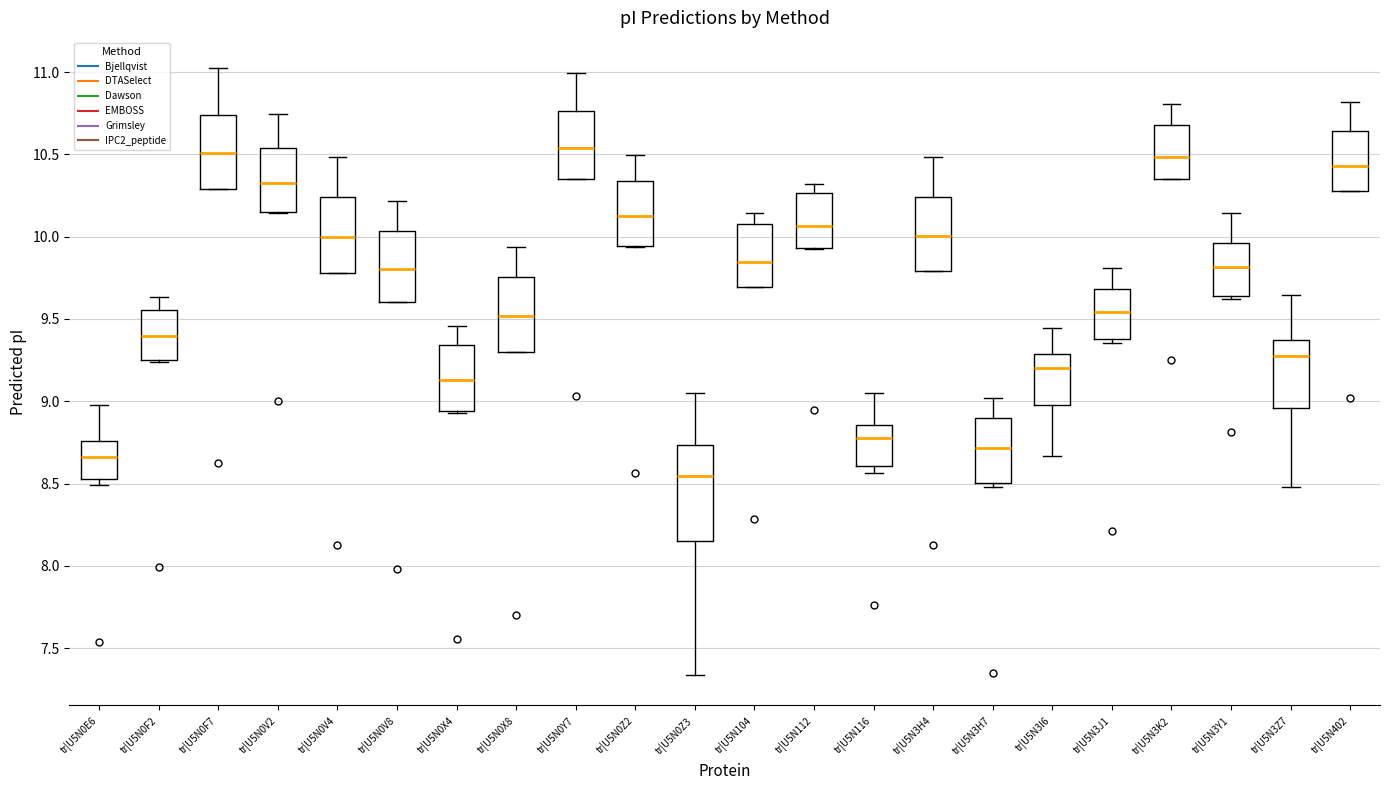

Reading left to right, read every box against the y-axis: the position of its median line, the range the box covers, and the ends of its whiskers. The values are not printed on the chart, so give them approximately, as read against the axis.

tr|U5N0E6: median 8.65, box 8.55 to 8.75, whiskers 8.50 to 9.00
tr|U5N0F2: median 9.40, box 9.25 to 9.55, whiskers 9.25 to 9.65
tr|U5N0F7: median 10.50, box 10.30 to 10.75, whiskers 10.30 to 11.00
tr|U5N0V2: median 10.35, box 10.15 to 10.55, whiskers 10.15 to 10.75
tr|U5N0V4: median 10.00, box 9.80 to 10.25, whiskers 9.80 to 10.50
tr|U5N0V8: median 9.80, box 9.60 to 10.05, whiskers 9.60 to 10.20
tr|U5N0X4: median 9.15, box 8.95 to 9.35, whiskers 8.95 to 9.45
tr|U5N0X8: median 9.50, box 9.30 to 9.75, whiskers 9.30 to 9.95
tr|U5N0Y7: median 10.55, box 10.35 to 10.75, whiskers 10.35 to 11.00
tr|U5N0Z2: median 10.10, box 9.95 to 10.35, whiskers 9.95 to 10.50
tr|U5N0Z3: median 8.55, box 8.15 to 8.75, whiskers 7.35 to 9.05
tr|U5N104: median 9.85, box 9.70 to 10.10, whiskers 9.70 to 10.15
tr|U5N112: median 10.05, box 9.95 to 10.25, whiskers 9.95 to 10.30
tr|U5N116: median 8.80, box 8.60 to 8.85, whiskers 8.55 to 9.05
tr|U5N3H4: median 10.00, box 9.80 to 10.25, whiskers 9.80 to 10.50
tr|U5N3H7: median 8.70, box 8.50 to 8.90, whiskers 8.50 (just below the box's lower edge) to 9.00
tr|U5N3I6: median 9.20, box 8.95 to 9.30, whiskers 8.65 to 9.45
tr|U5N3J1: median 9.55, box 9.40 to 9.70, whiskers 9.35 to 9.80
tr|U5N3K2: median 10.50, box 10.35 to 10.70, whiskers 10.35 to 10.80
tr|U5N3Y1: median 9.80, box 9.65 to 9.95, whiskers 9.60 to 10.15
tr|U5N3Z7: median 9.30, box 8.95 to 9.35, whiskers 8.50 to 9.65
tr|U5N402: median 10.45, box 10.30 to 10.65, whiskers 10.30 to 10.80